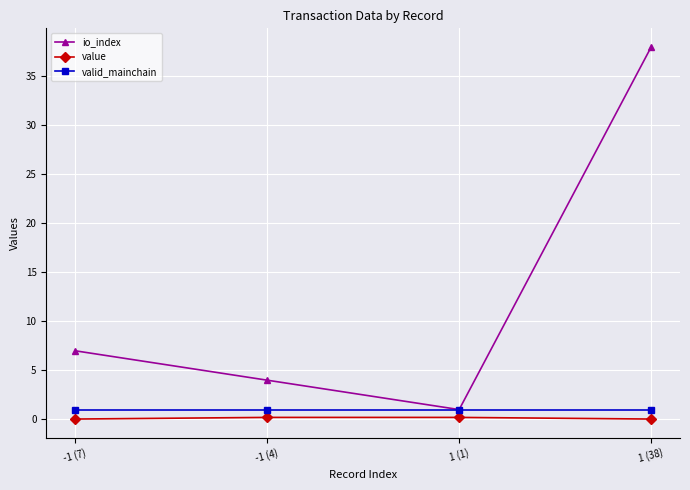

List the labels in order of io_index value, smallest first.

1 (1), -1 (4), -1 (7), 1 (38)